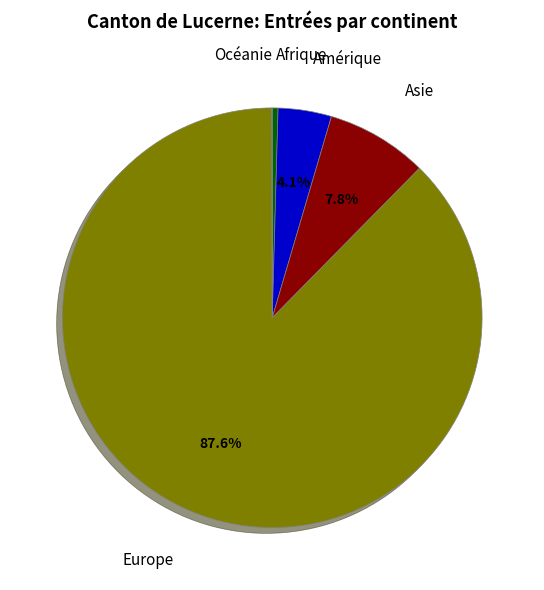

What percentage is NOT represented by Asie?

92.2%